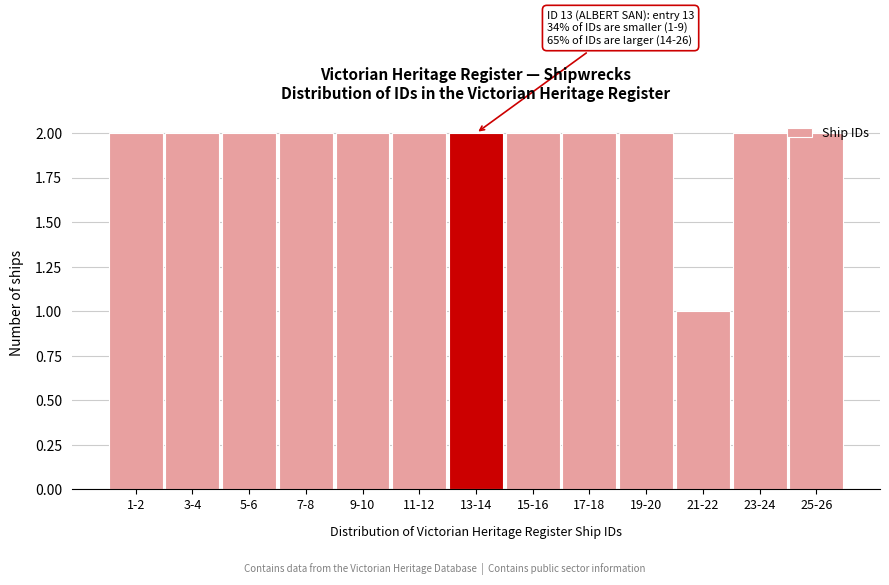

The chart shows a value of 4 at 15-16. True or false?

False